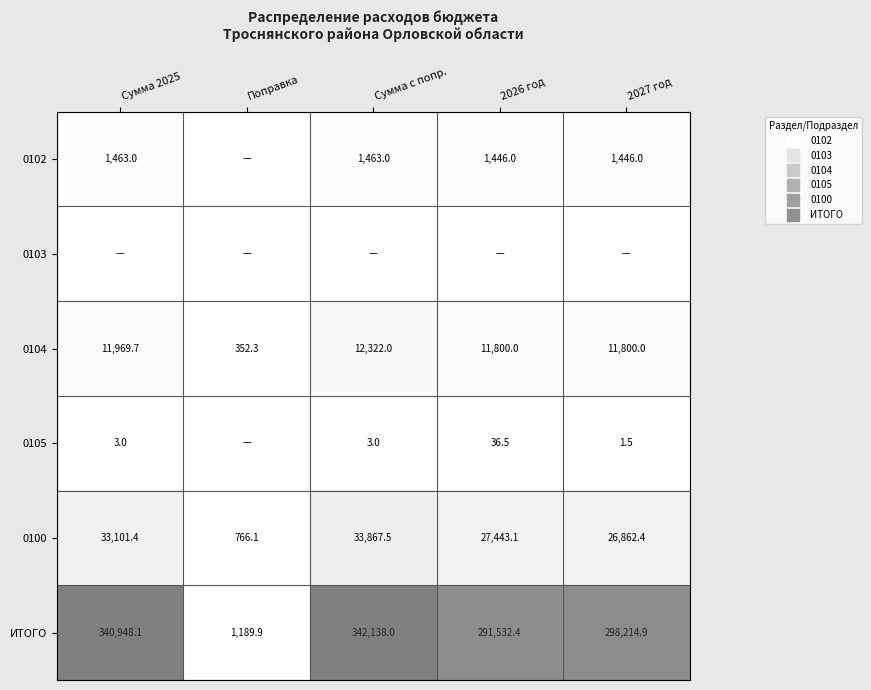

How many values in the 0102 series exceed 0?

4